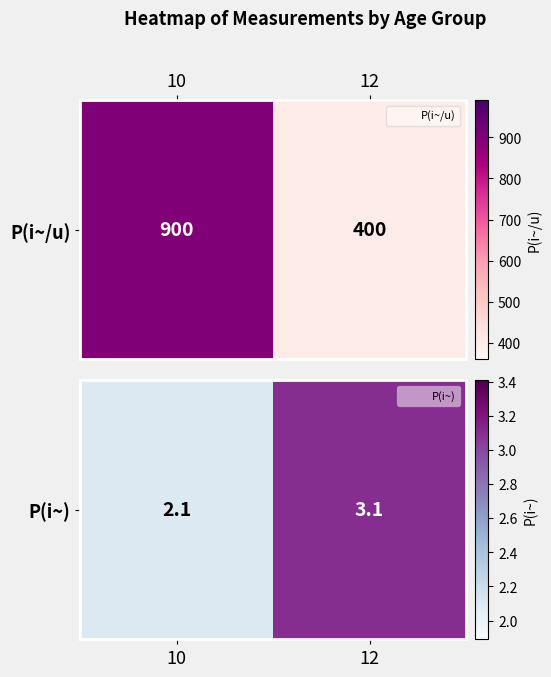

What is the smallest value displayed?

2.1